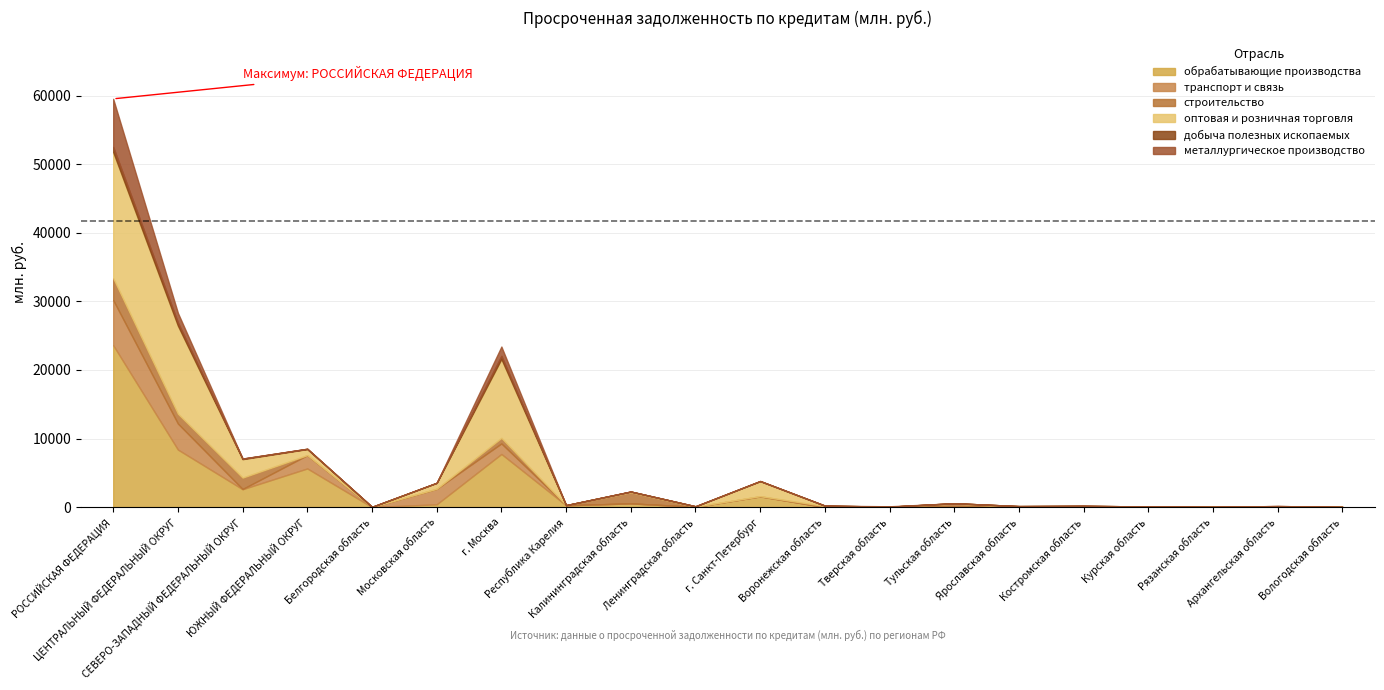

How many values in the транспорт и связь series exceed 0?

7